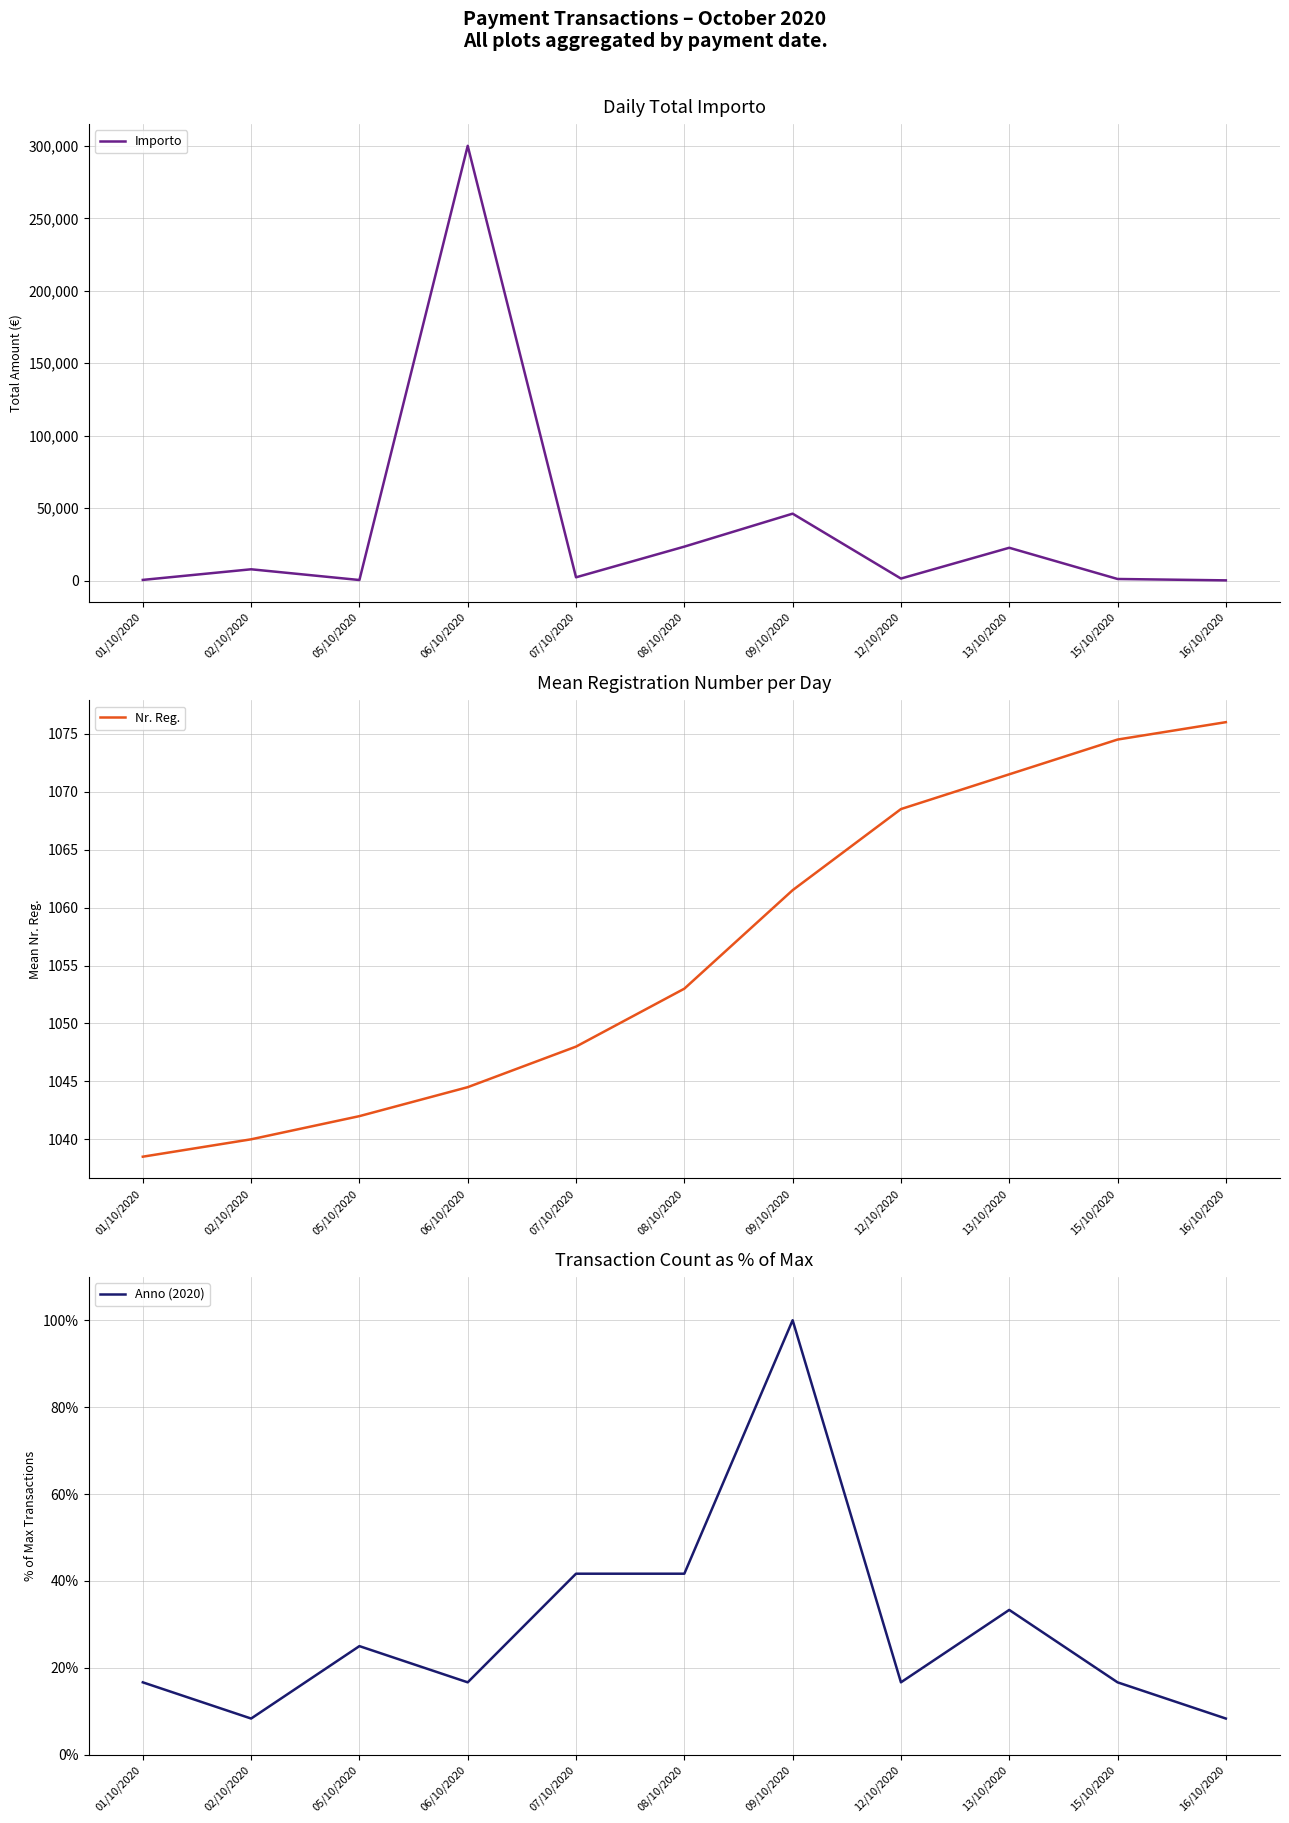

What is the average value of the Anno (2020) series?

29.5